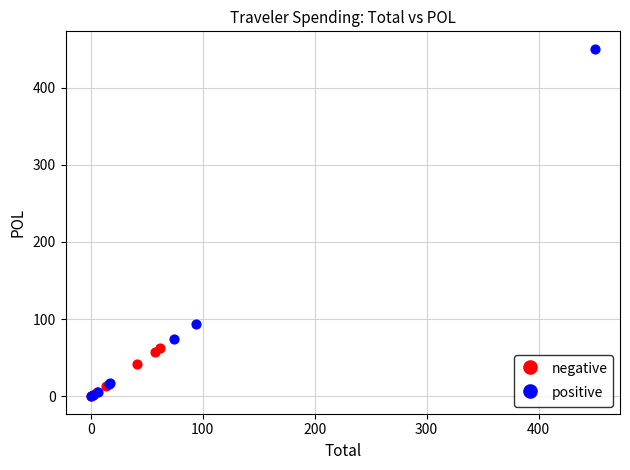

Which series has the largest Y range (max minus min)?

positive